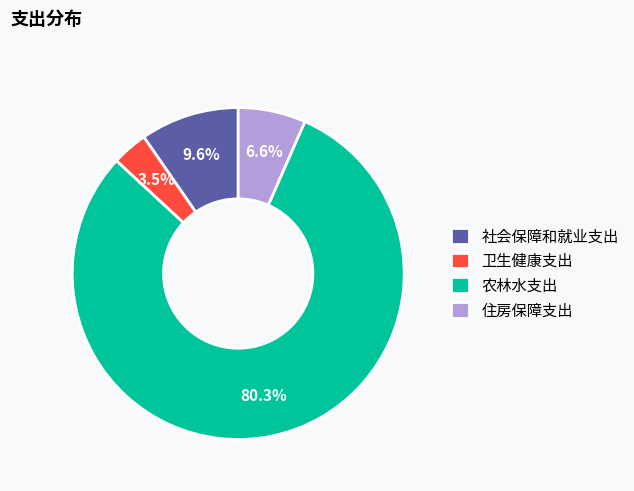

How many segments does this pie chart have?

4